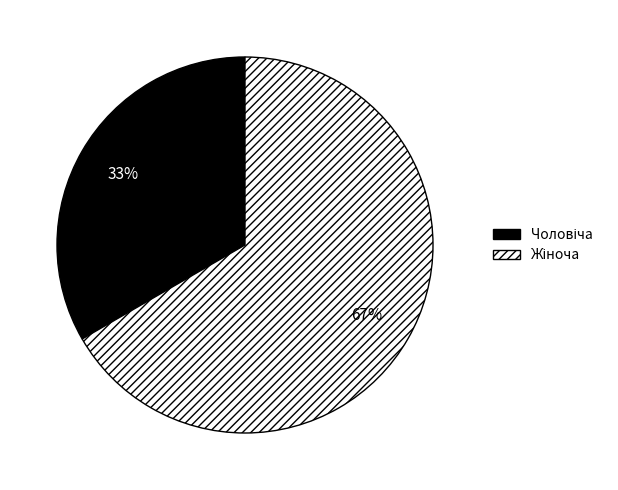

How many segments does this pie chart have?

2